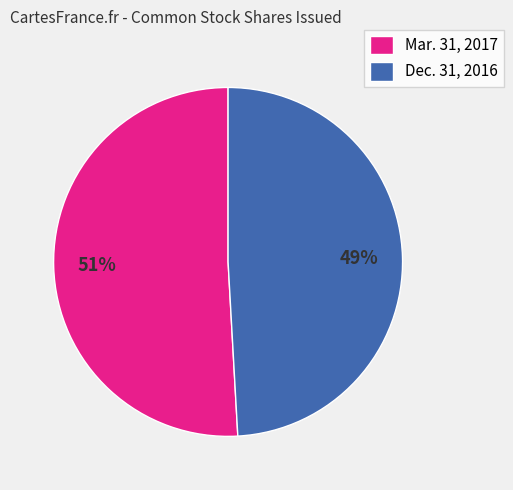

Is the sum of Dec. 31, 2016 and Mar. 31, 2017 greater than half?

Yes